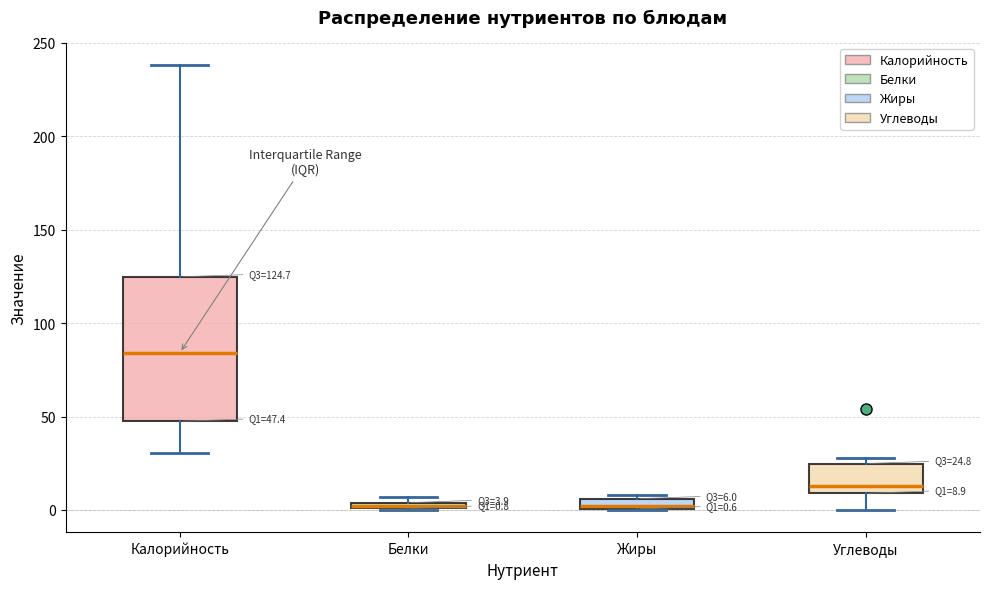

Which box has the highest median line?

Калорийность